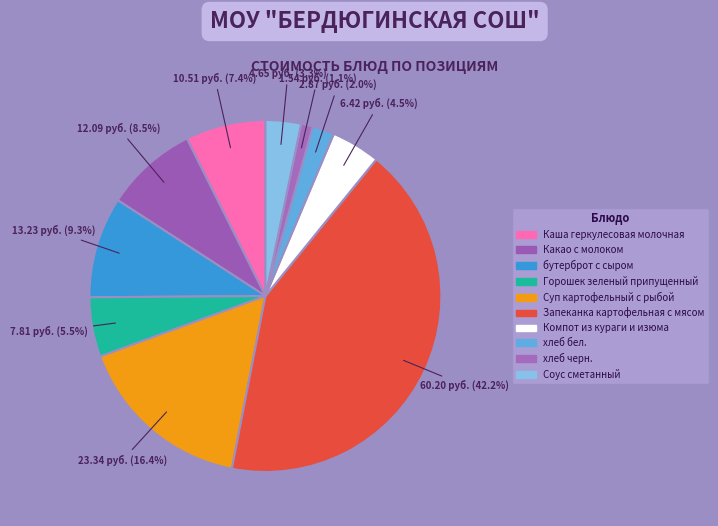

Does Какао с молоком account for over 50% of the chart?

No